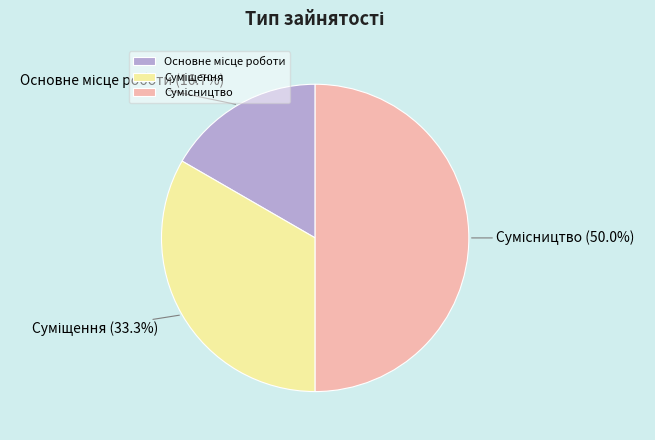

How many slices are in this pie chart?

3